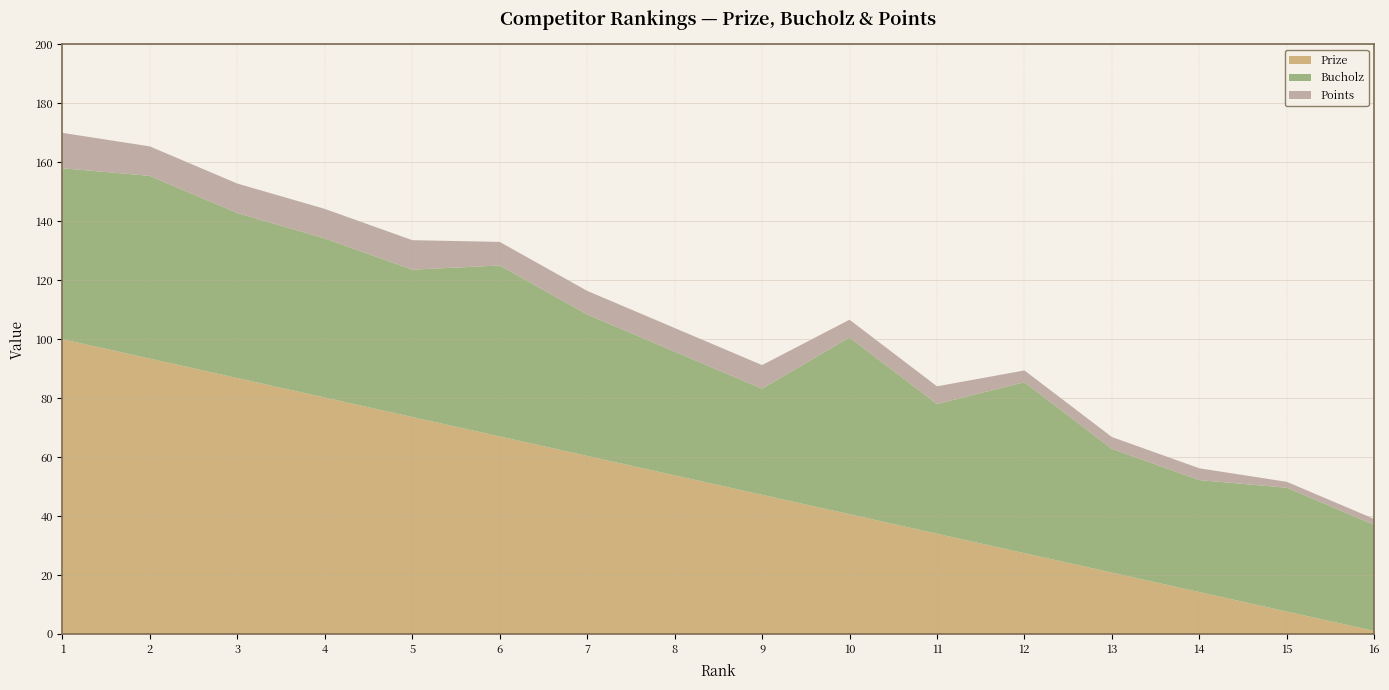

Reading left to right, extract all data points from this chart.

Prize: 100.0	93.4	86.8	80.2	73.6	67.0	60.4	53.8	47.2	40.6	34.0	27.4	20.8	14.2	7.6	1.0
Bucholz: 58.0	62.0	56.0	54.0	50.0	58.0	48.0	42.0	36.0	60.0	44.0	58.0	42.0	38.0	42.0	36.0
Points: 12.0	10.0	10.0	10.0	10.0	8.0	8.0	8.0	8.0	6.0	6.0	4.0	4.0	4.0	2.0	2.0